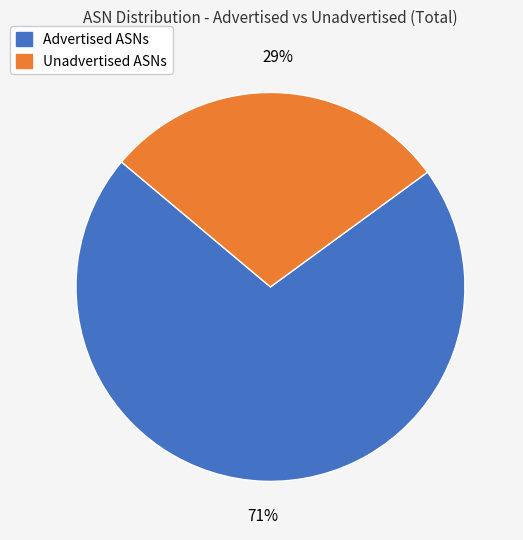

Rank the categories by value from highest to lowest.

Advertised ASNs, Unadvertised ASNs